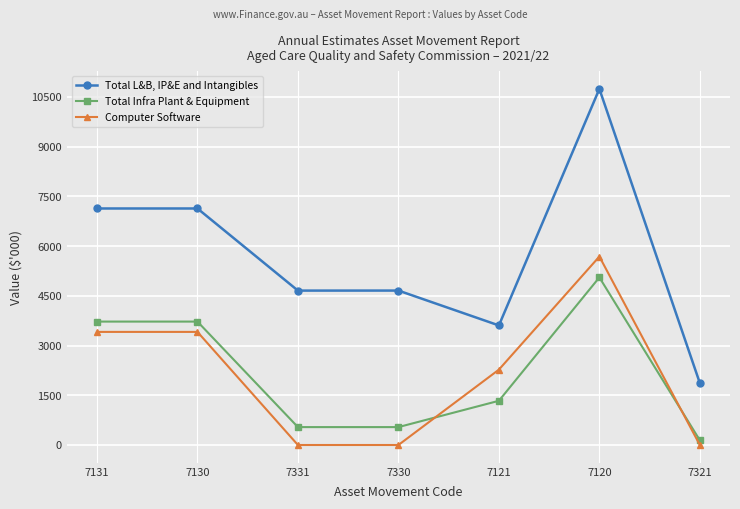

At how many categories does at least one series exceed 7541?

1